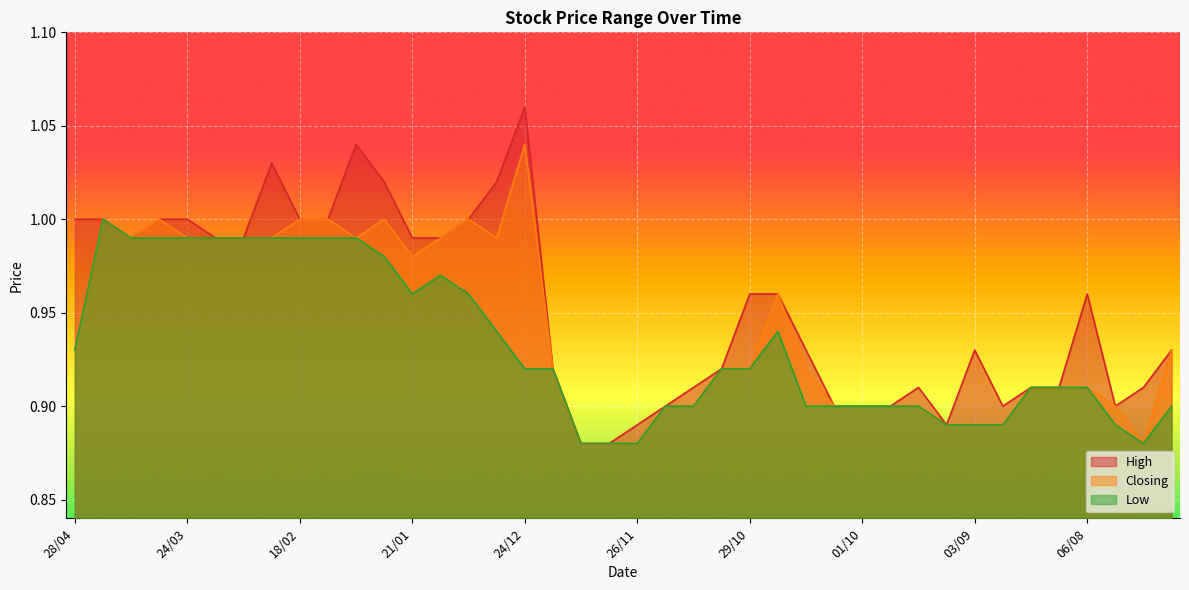

Between 18/02 and 31/03, which is larger?

18/02